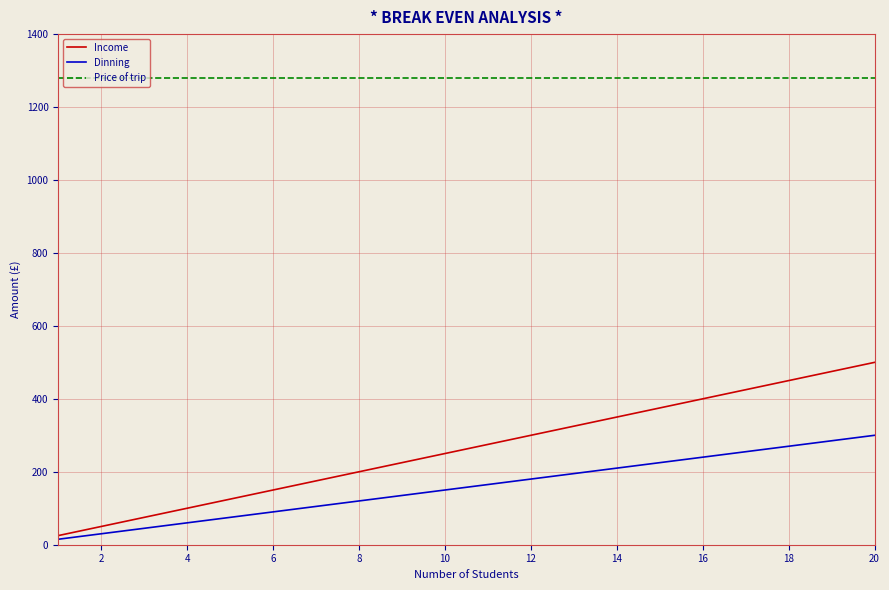

Which series has the largest range (max minus min)?

Income